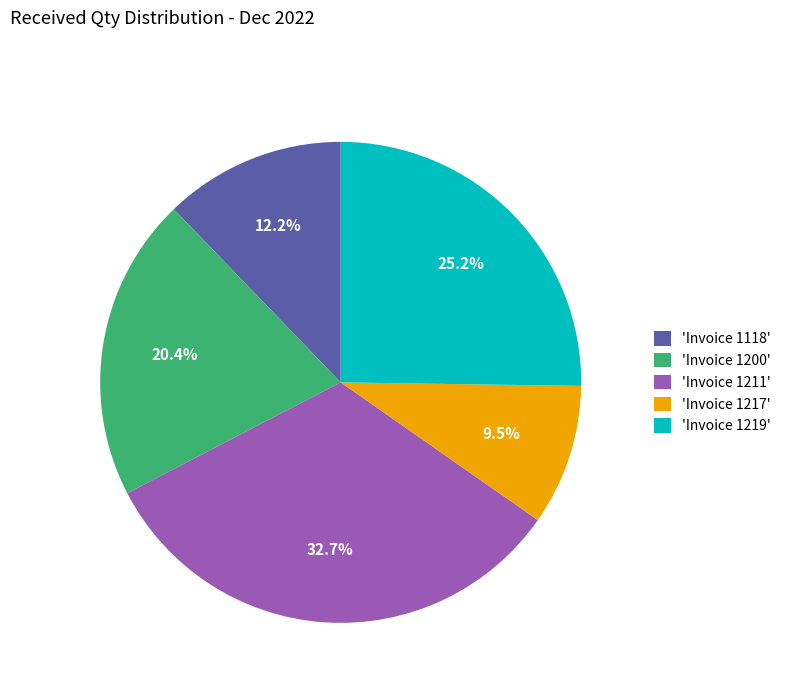

Is there any slice that represents more than half of the pie?

No